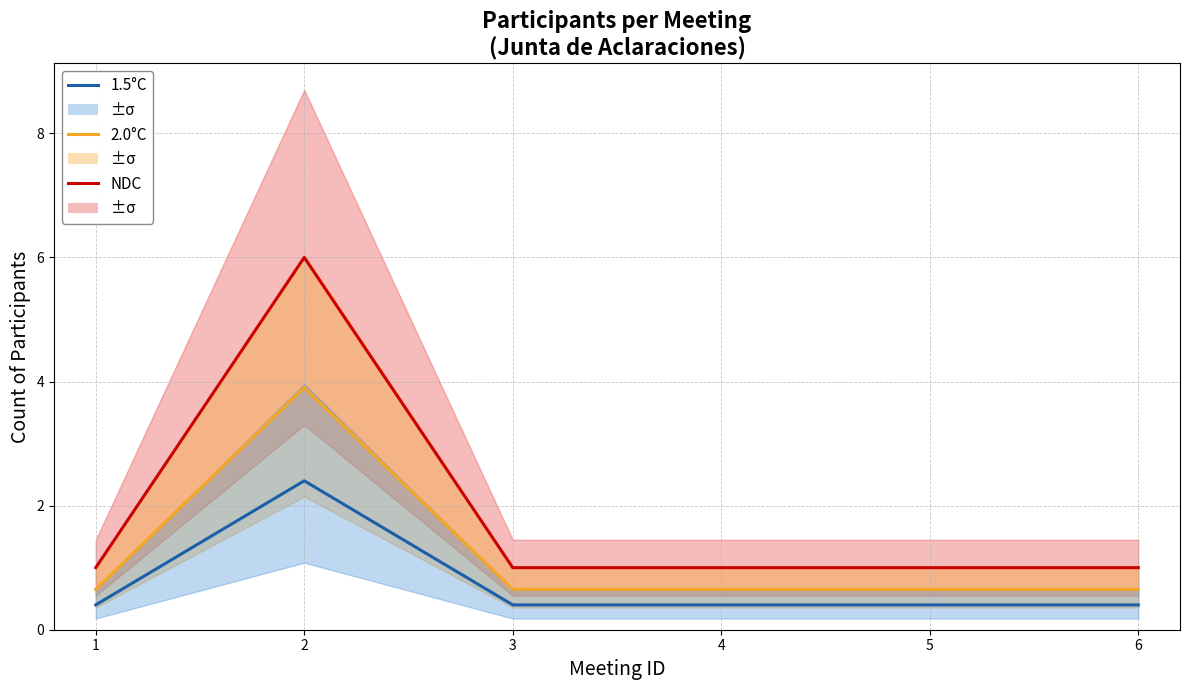

True or false: 2.0°C and NDC cross at least once.

False